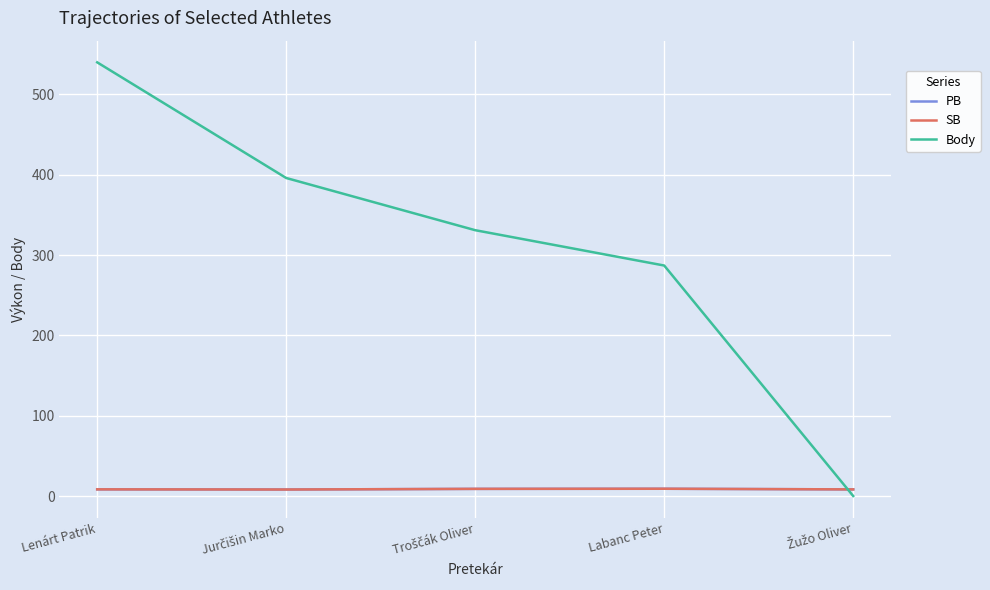

At how many categories does at least one series exceed 87?

4